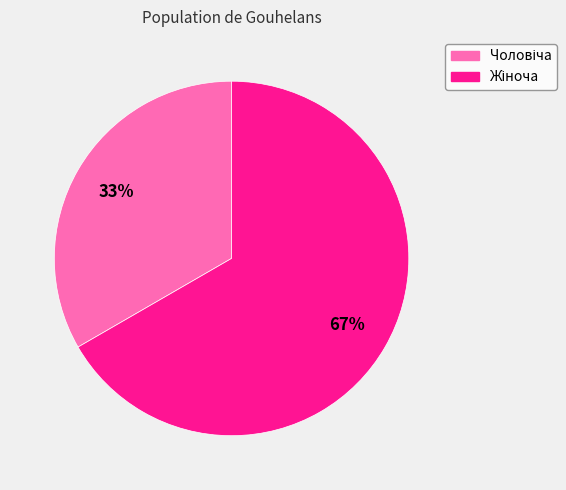

To the nearest percent, what is the average slice percentage?

50%